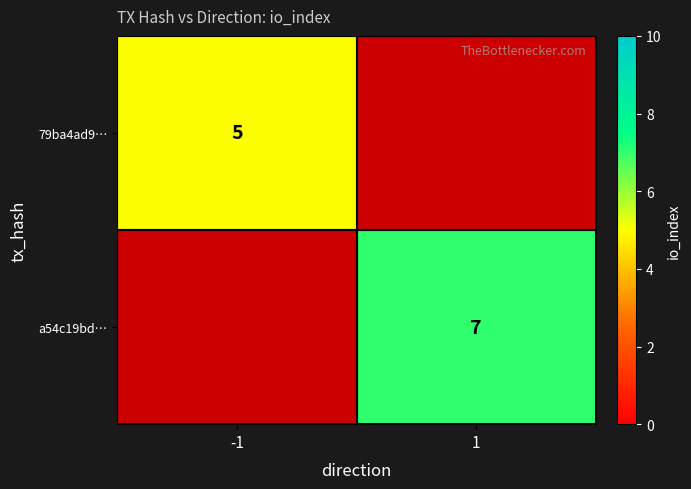

Is the value of 79ba4ad9… at -1 greater than the value of a54c19bd… at 1?

No